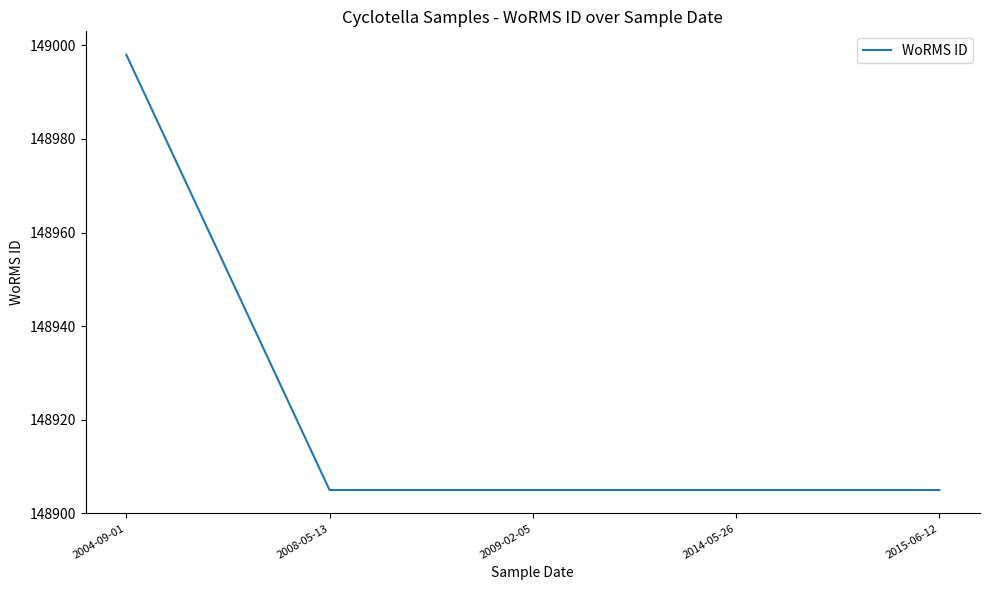

True or false: the data shows 197713 at 2015-06-12.

False